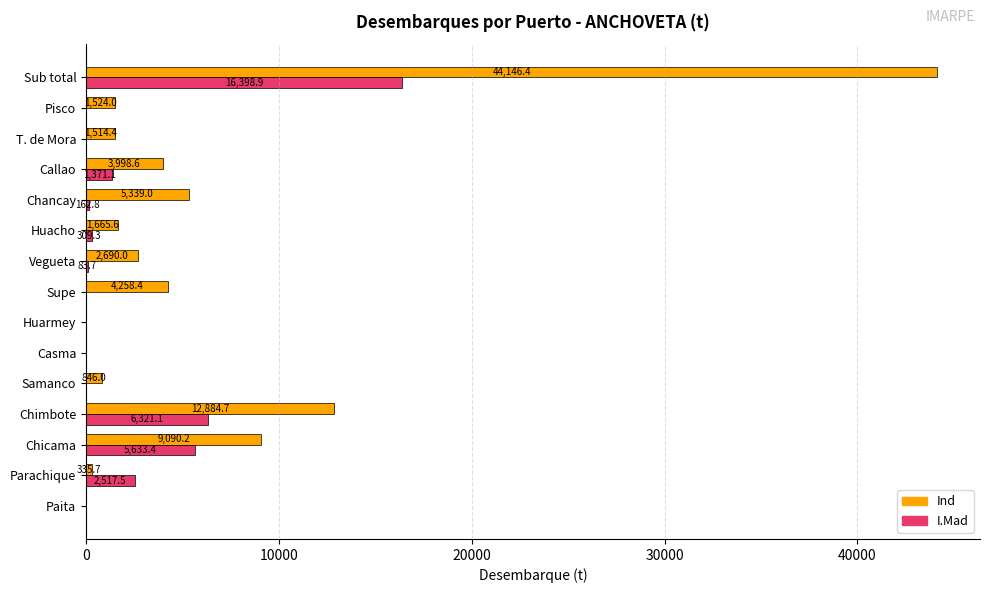

Which category has the highest value in the I.Mad series?

Sub total